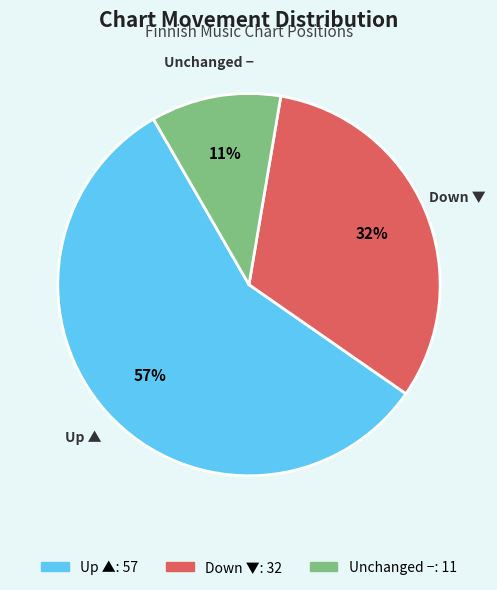

To the nearest percent, what is the difference between the largest and smallest slice percentages?

46%